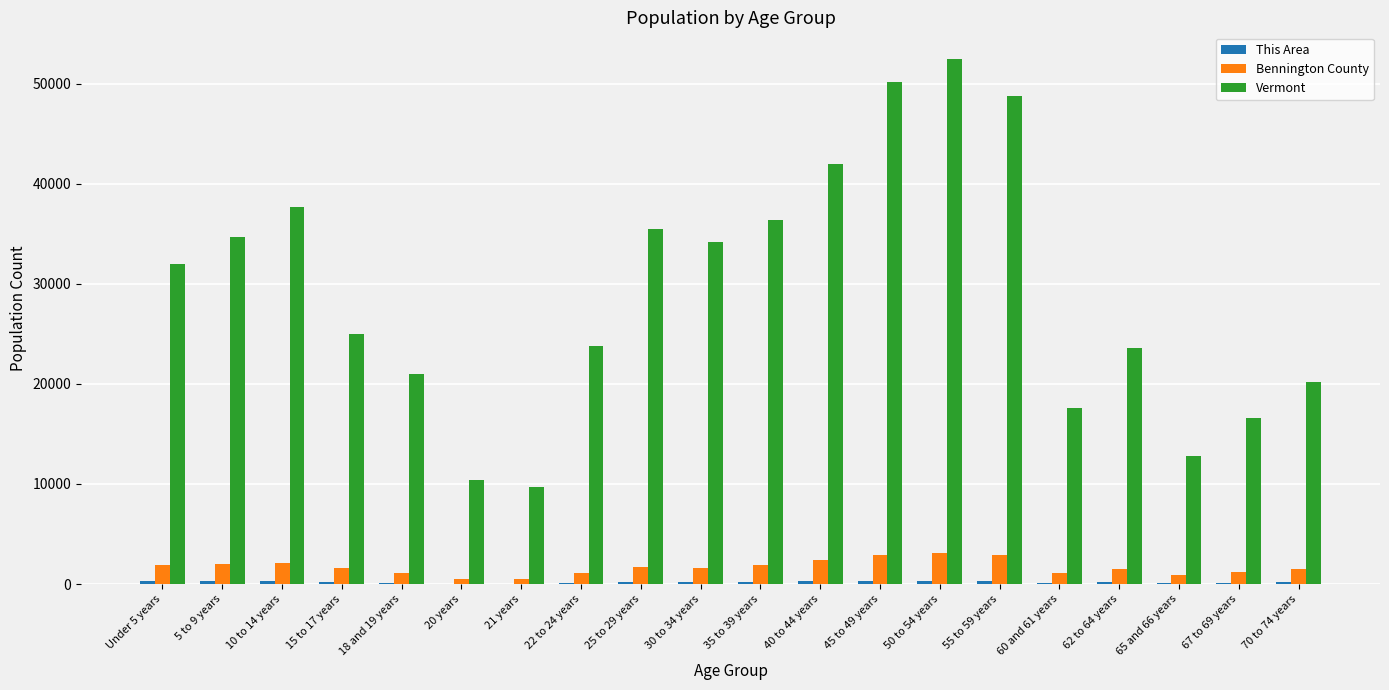

What is the sum of all Bennington County values?

33692